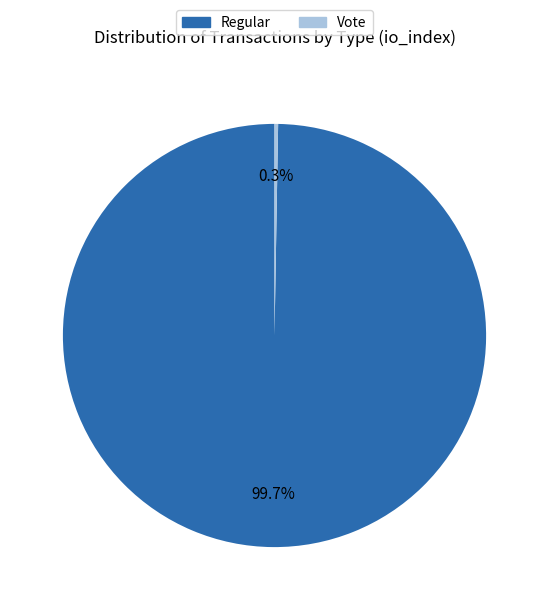

What is the largest slice in the pie chart?

Regular